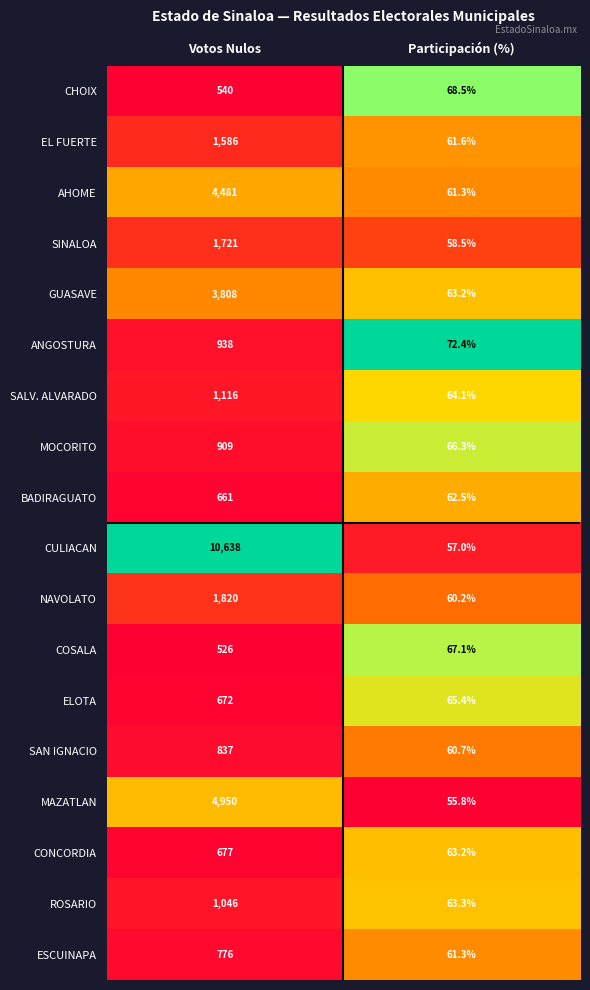

Which series has the largest total across all categories?

CULIACAN